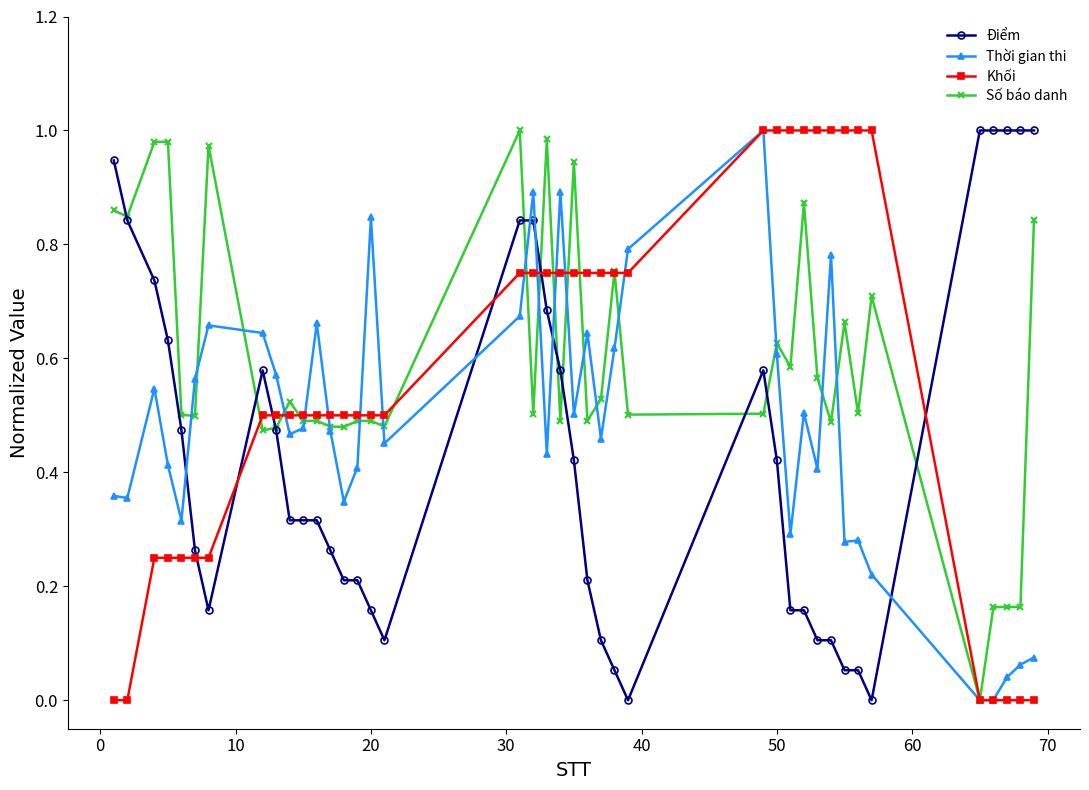

After their last crossing, which series has the higher values: Điểm or Thời gian thi?

Điểm